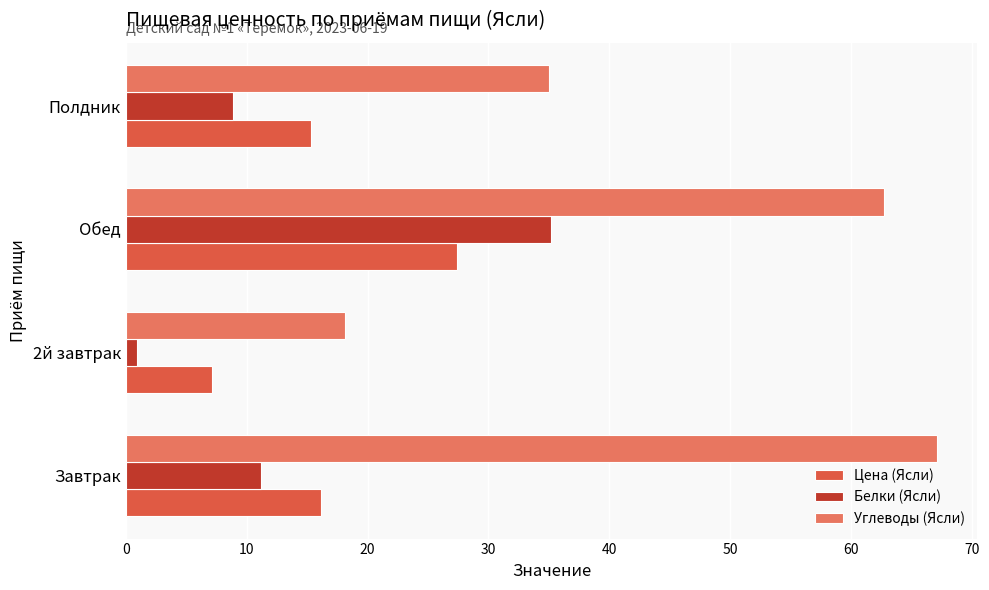

Which series has the largest range (max minus min)?

Углеводы (Ясли)